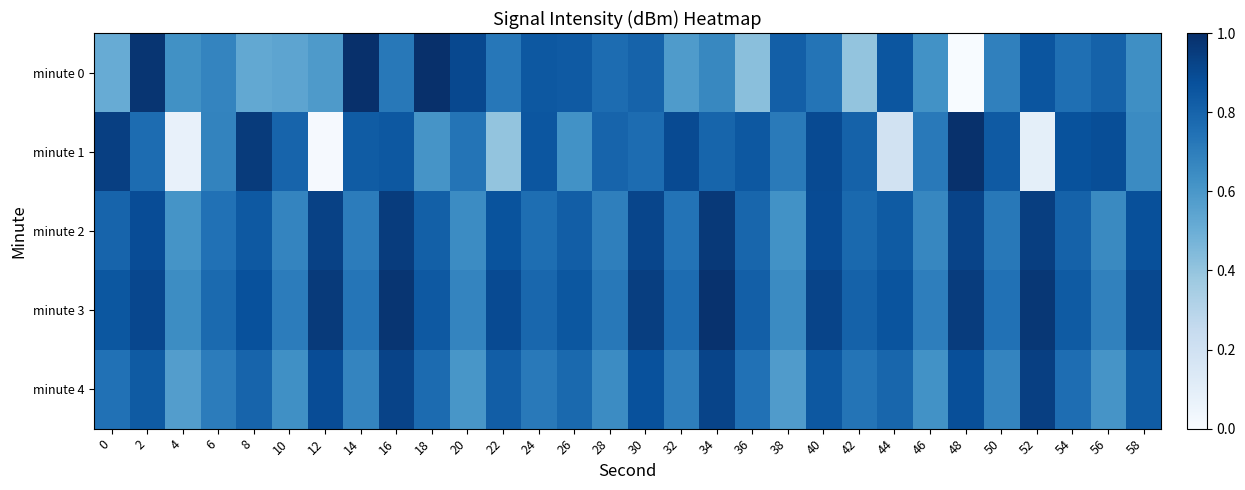

What is the spread (max minus min) of values at 54?

0.1